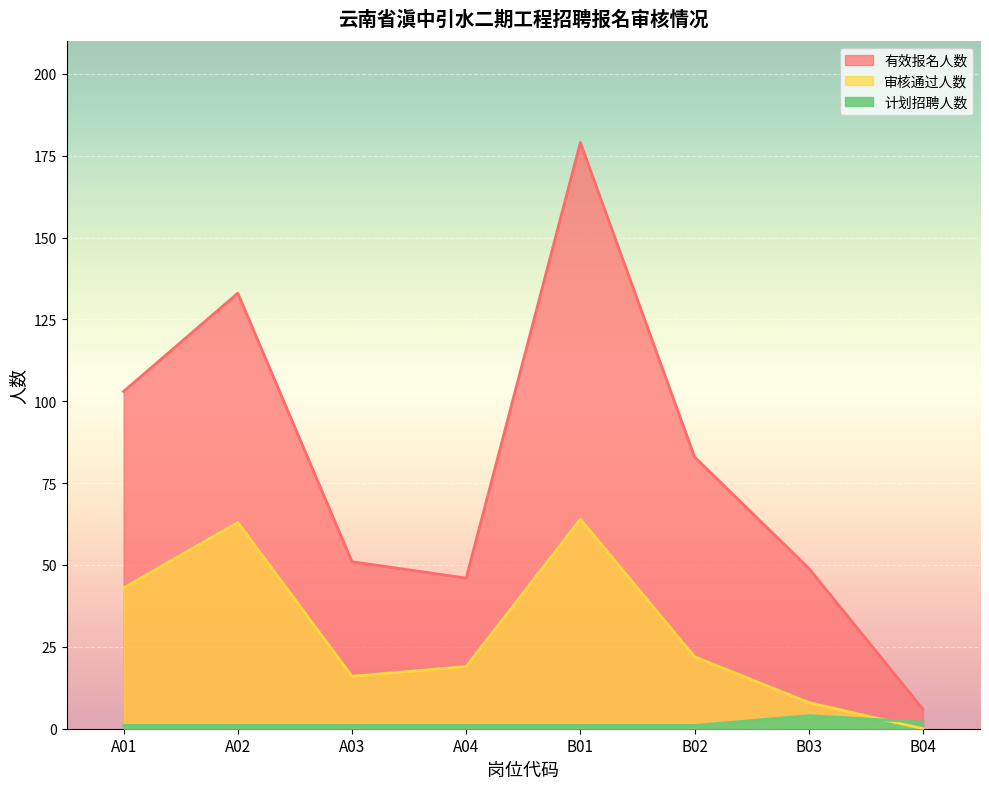

Reading left to right, what are all the values shown in this chart?

有效报名人数: A01=103	A02=133	A03=51	A04=46	B01=179	B02=83	B03=49	B04=6
审核通过人数: A01=43	A02=63	A03=16	A04=19	B01=64	B02=22	B03=8	B04=0
计划招聘人数: A01=1	A02=1	A03=1	A04=1	B01=1	B02=1	B03=4	B04=2